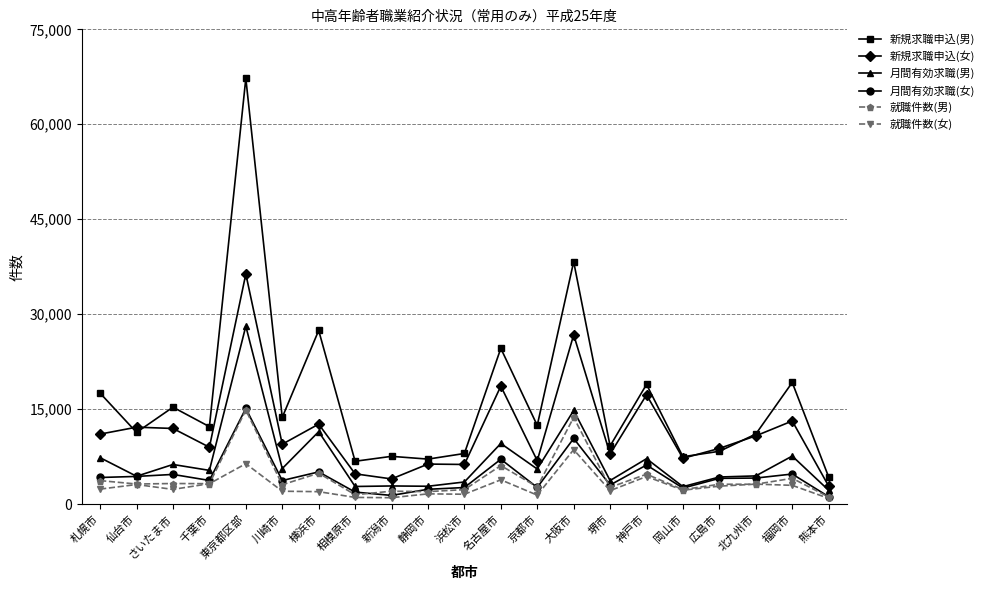

At which label does 月間有効求職(女) first exceed 4068?

札幌市